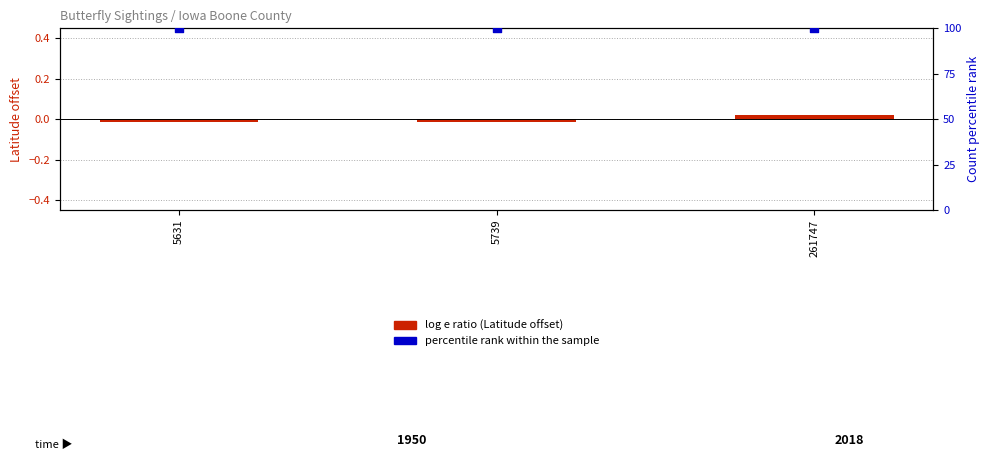

Is the value of percentile rank within the sample at 5739 greater than the value of log e ratio (Latitude offset) at 5739?

Yes